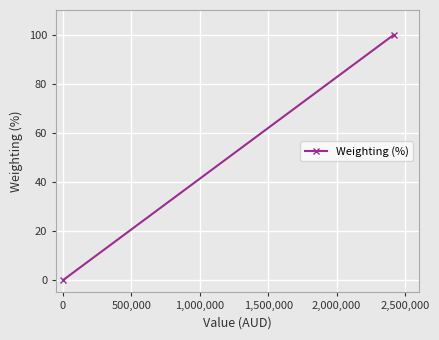

What is the value of the 2nd point from the left?

99.9